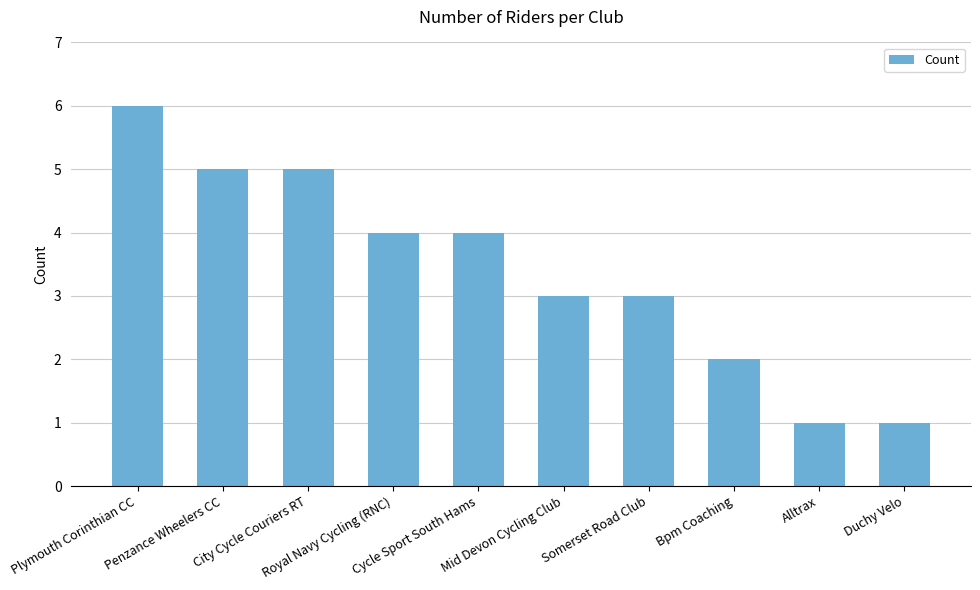

What is the difference between the maximum and minimum values?

5